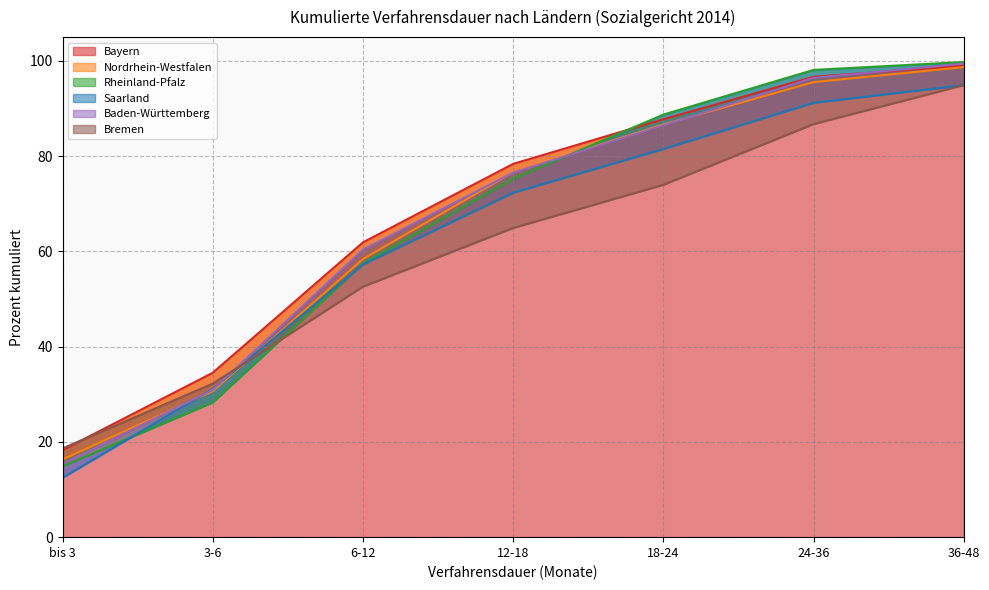

The value of Nordrhein-Westfalen at 6-12 is 58.4. True or false?

True